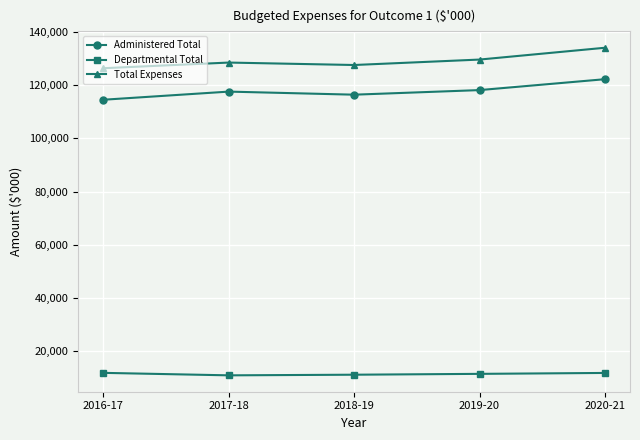

At which category is the sum across all series the highest?

2020-21